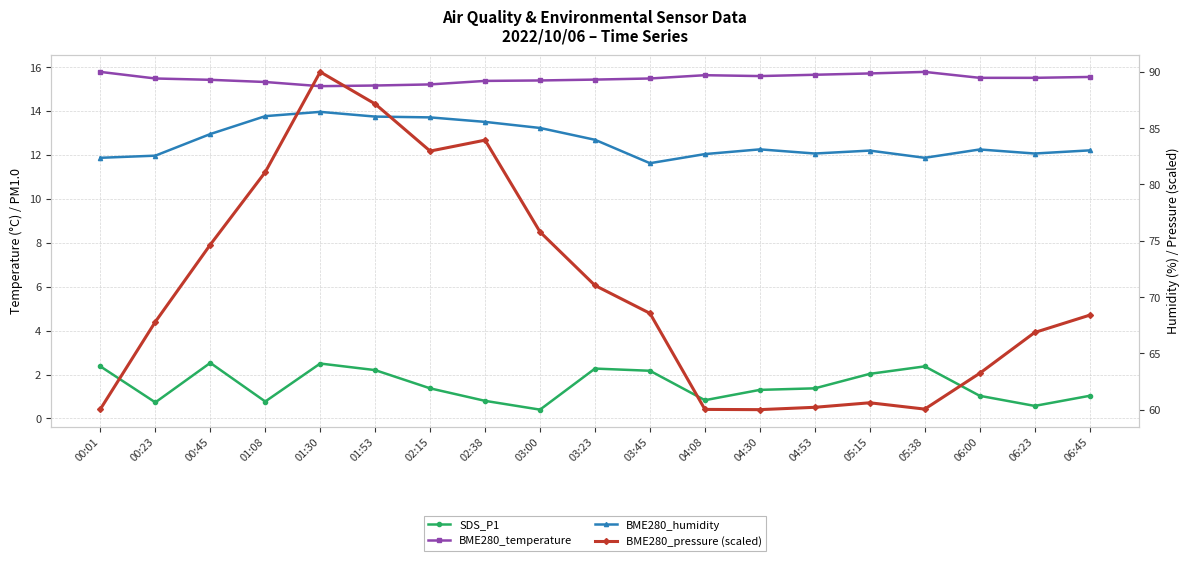

What is the approximate value of SDS_P1 at 00:45?

2.5